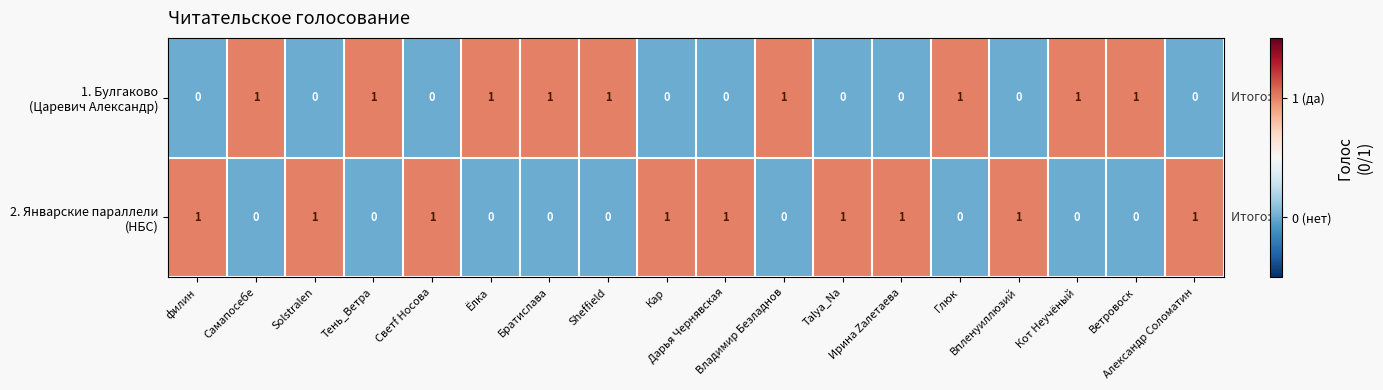

At how many categories does at least one series exceed 0?

18